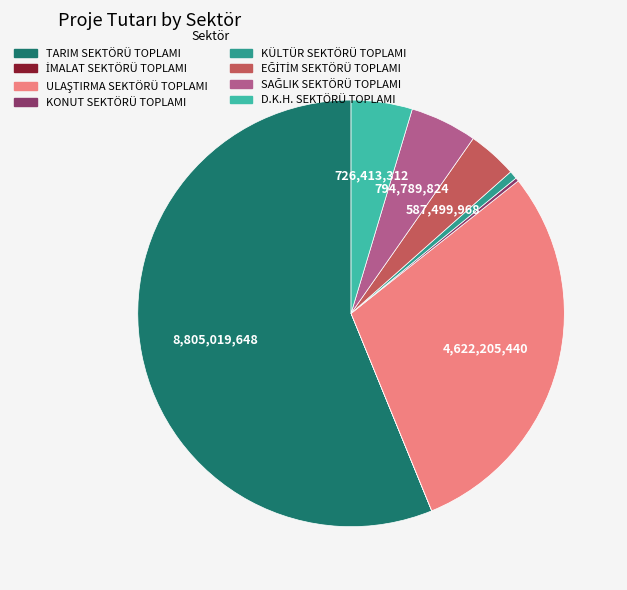

Is there a majority slice in this chart?

Yes